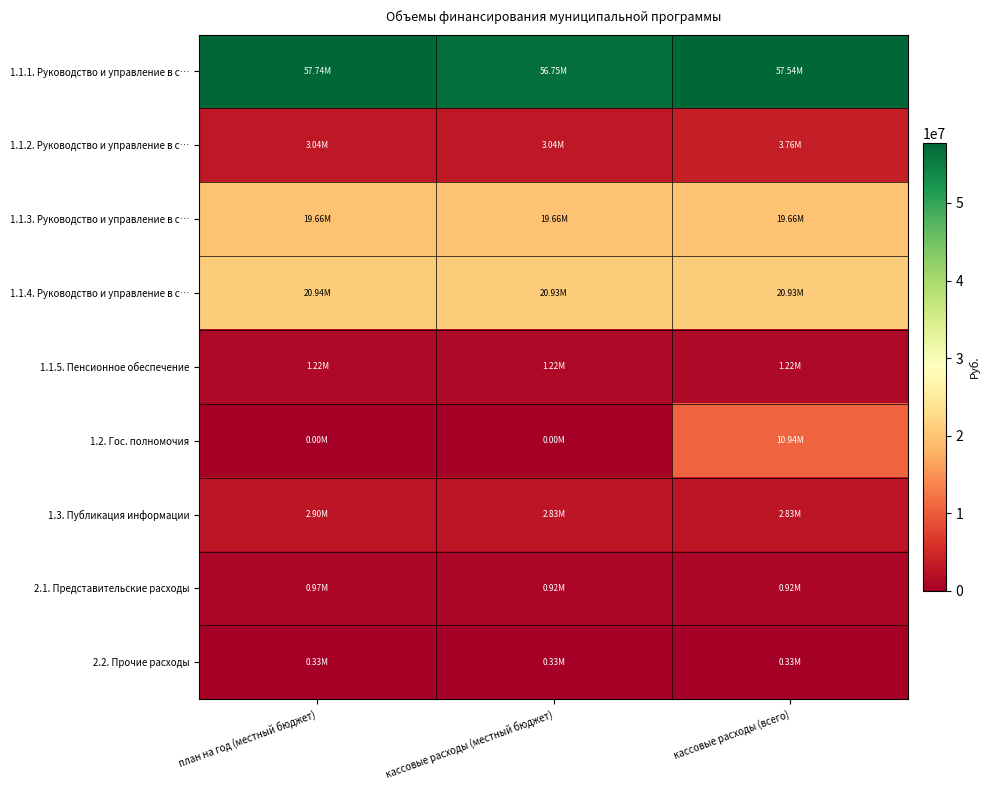

At which category does the chart reach its minimum across all series?

план на год (местный бюджет)